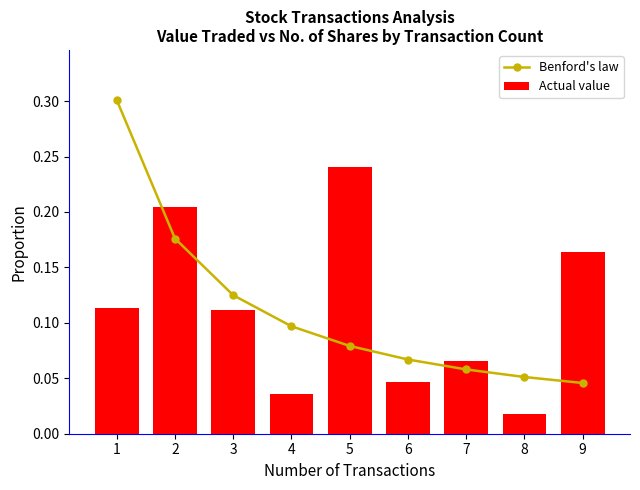

The value of Actual value at 3 is 0.2. True or false?

False